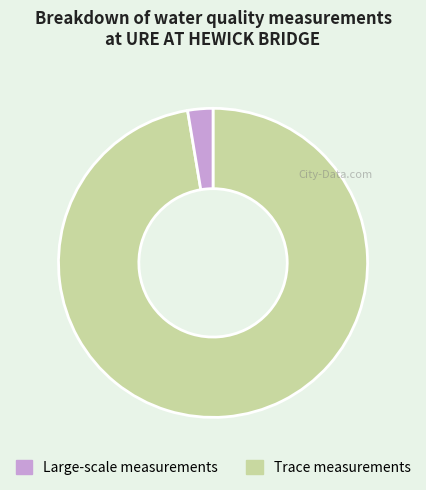

Is there any slice that represents more than half of the pie?

Yes